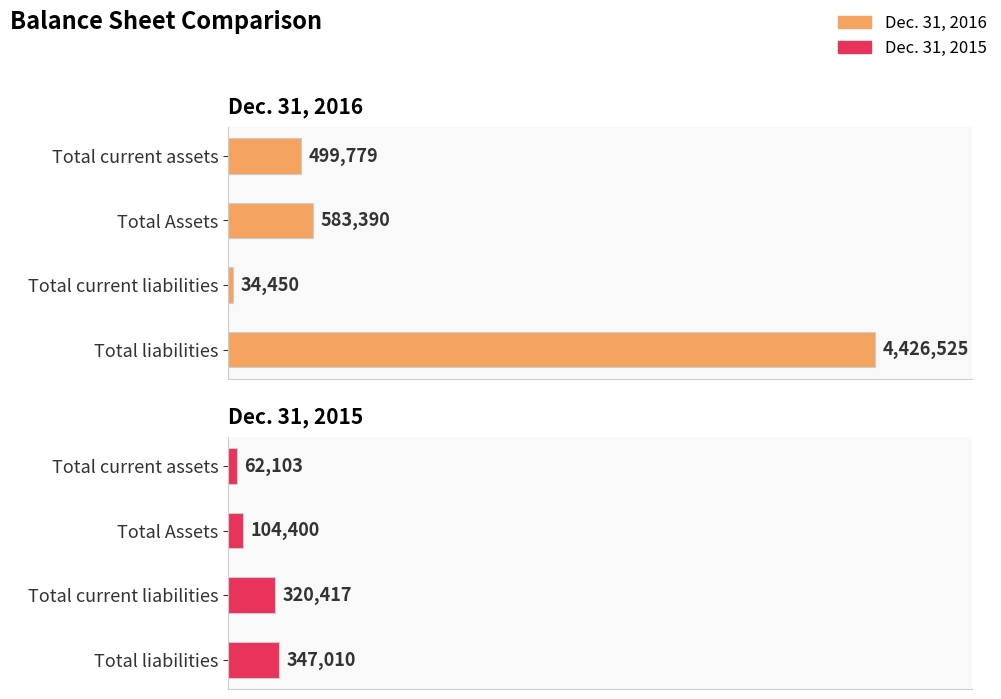

What is the difference between the second highest and minimum values in the Dec. 31, 2015 series?

258314